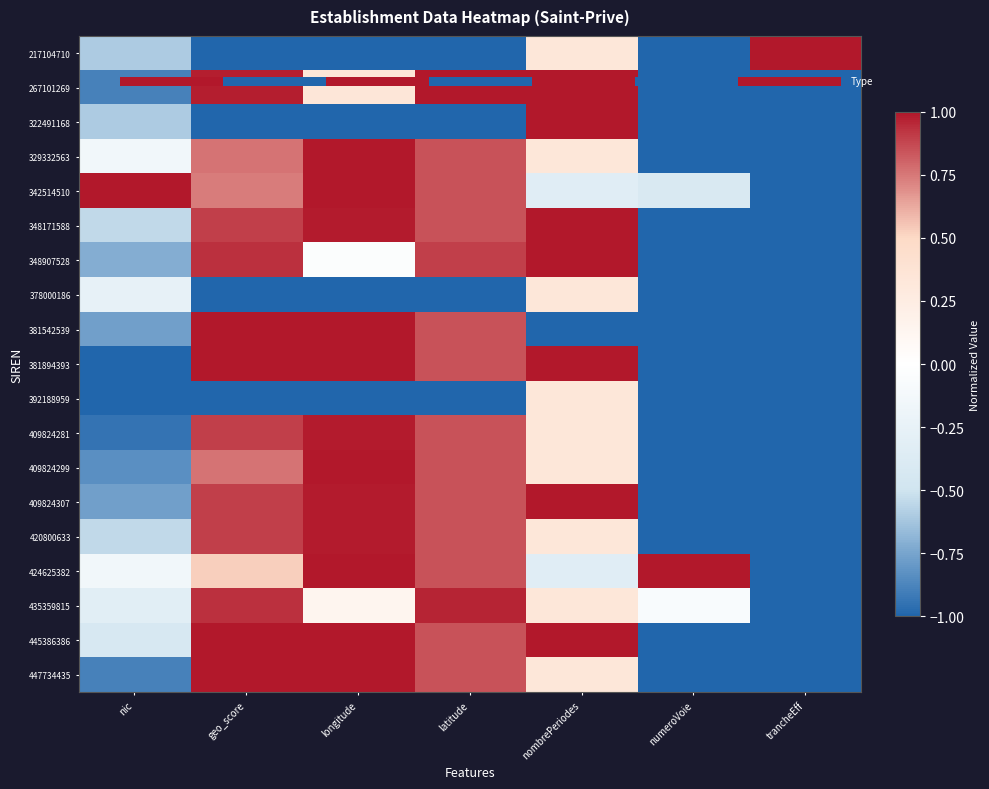

At which label is 447734435 closest to 0?

nombrePeriodes